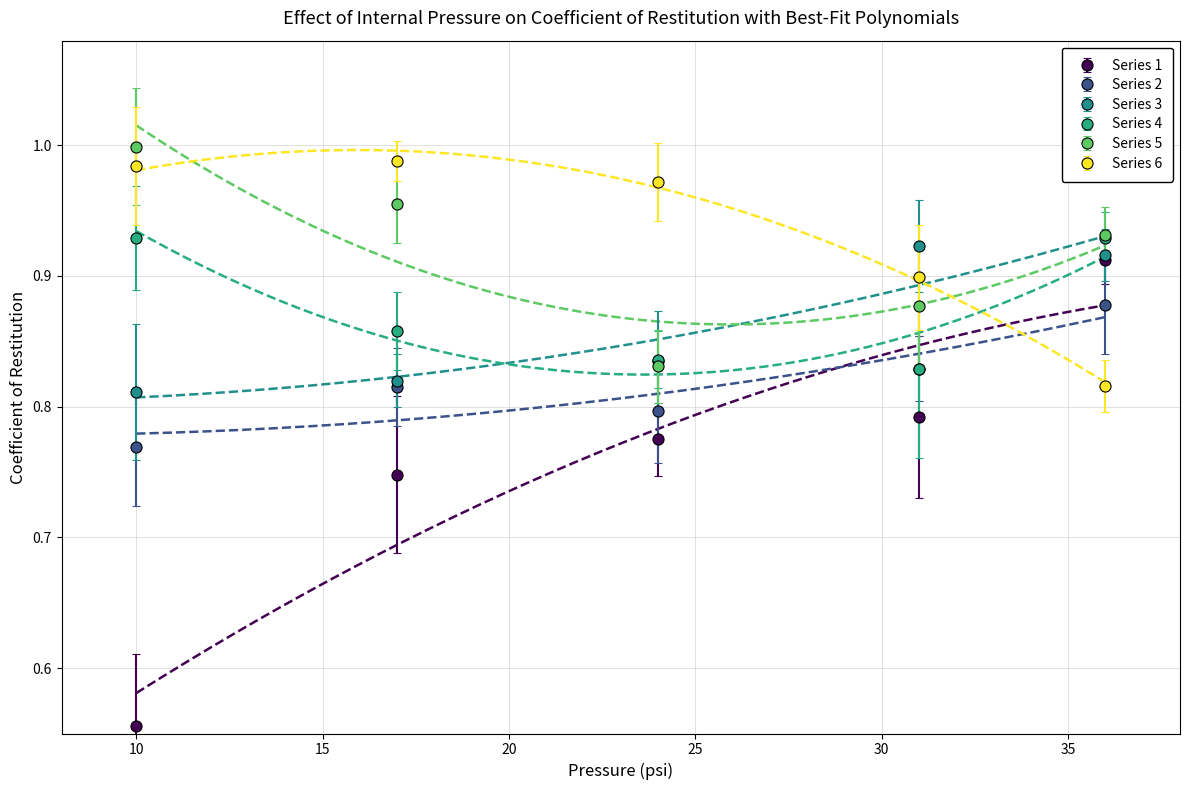

True or false: Series 3 has more than 2 points higher than both neighbors.

False